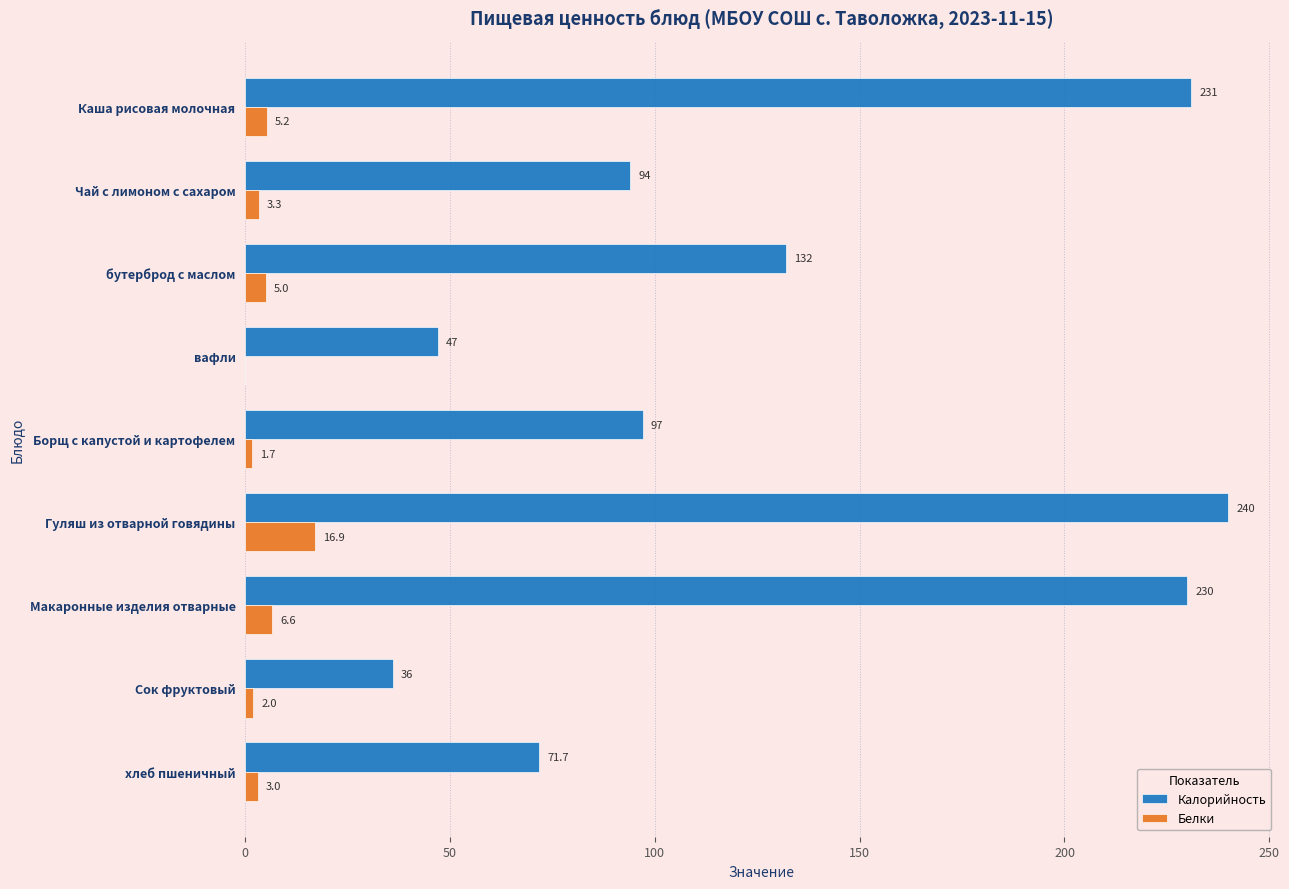

What is the highest value of the Белки series?

16.9